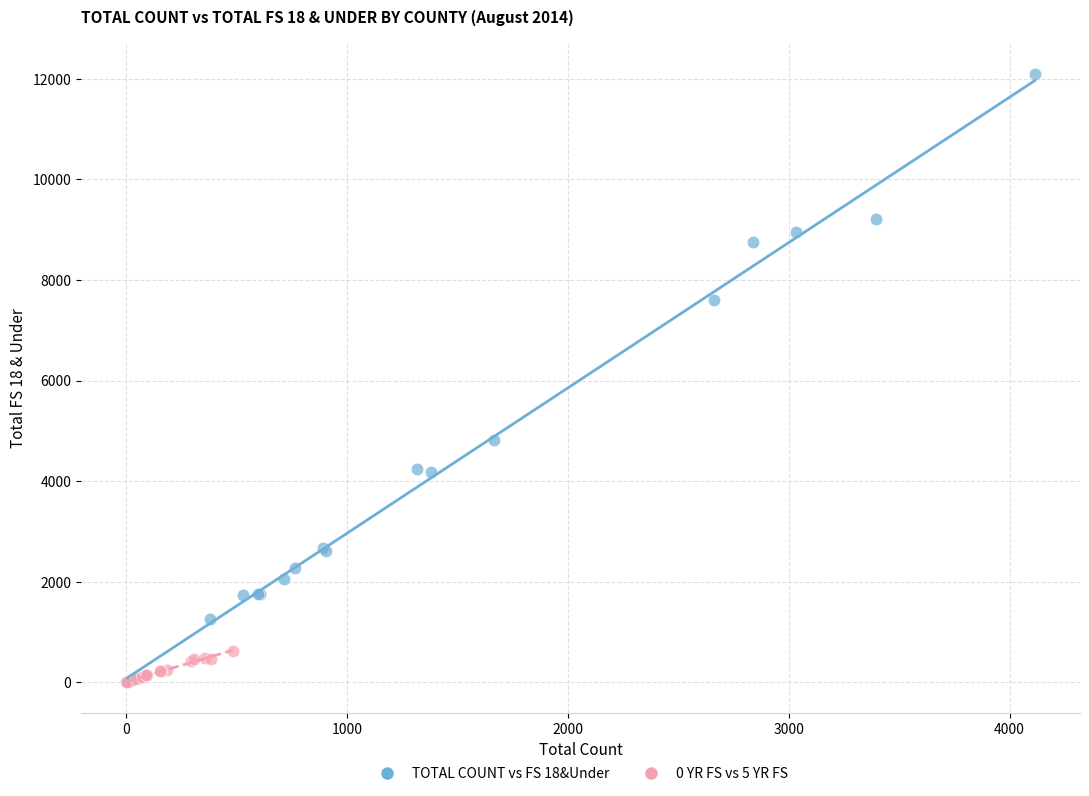

Which series has the largest Y range (max minus min)?

TOTAL COUNT vs FS 18&Under